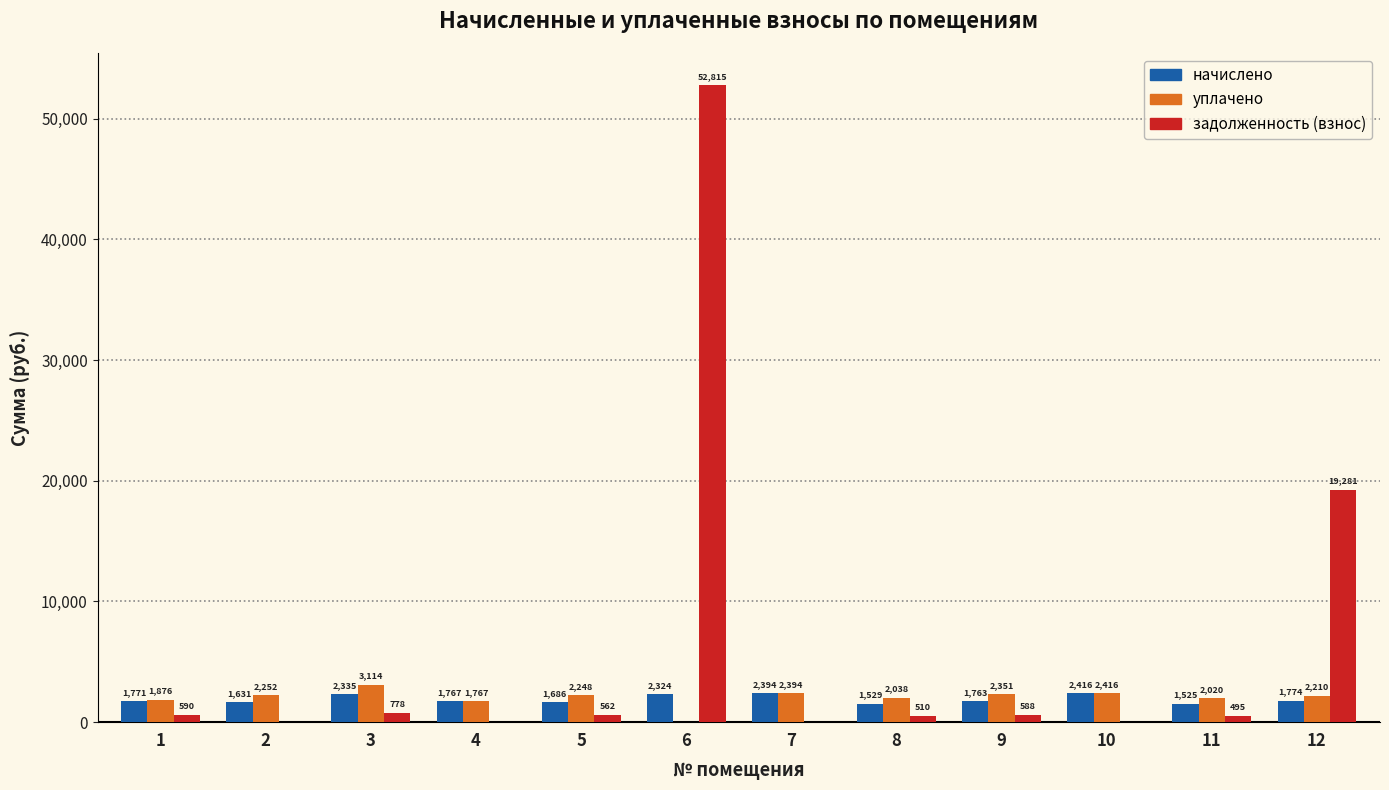

How many positive values does the уплачено series have?

11